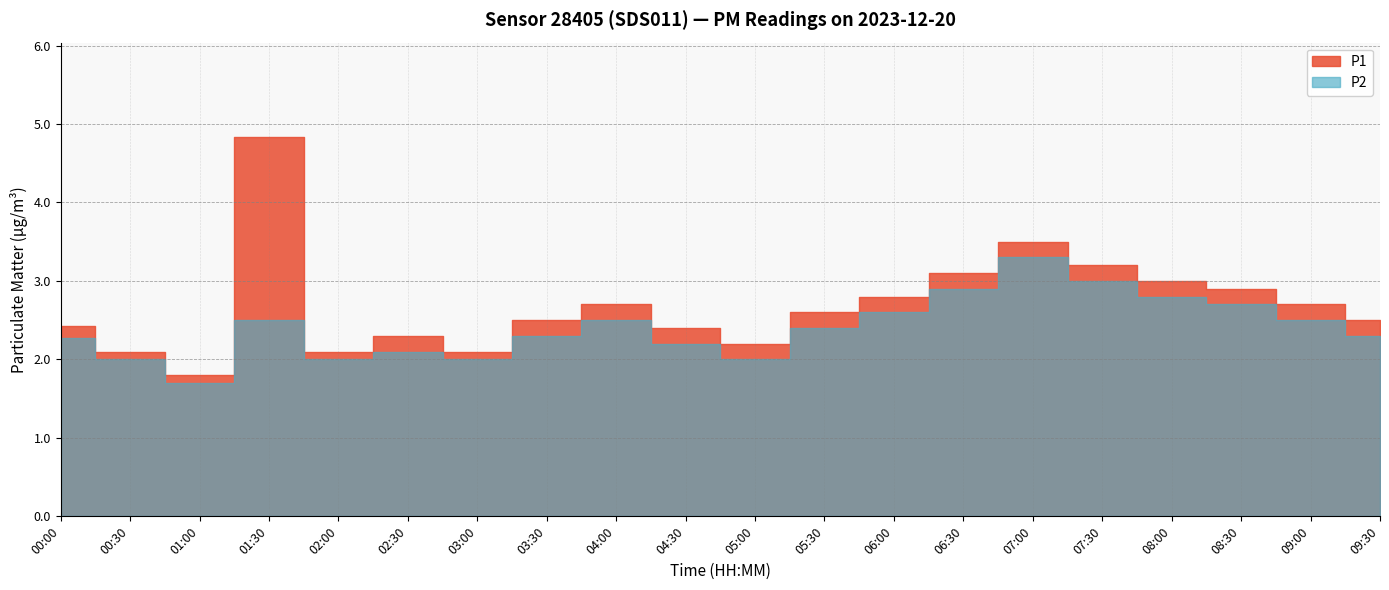

Reading left to right, transcribe all the data shown in this chart.

P1: 2.4	2.1	1.8	4.8	2.1	2.3	2.1	2.5	2.7	2.4	2.2	2.6	2.8	3.1	3.5	3.2	3.0	2.9	2.7	2.5
P2: 2.3	2.0	1.7	2.5	2.0	2.1	2.0	2.3	2.5	2.2	2.0	2.4	2.6	2.9	3.3	3.0	2.8	2.7	2.5	2.3